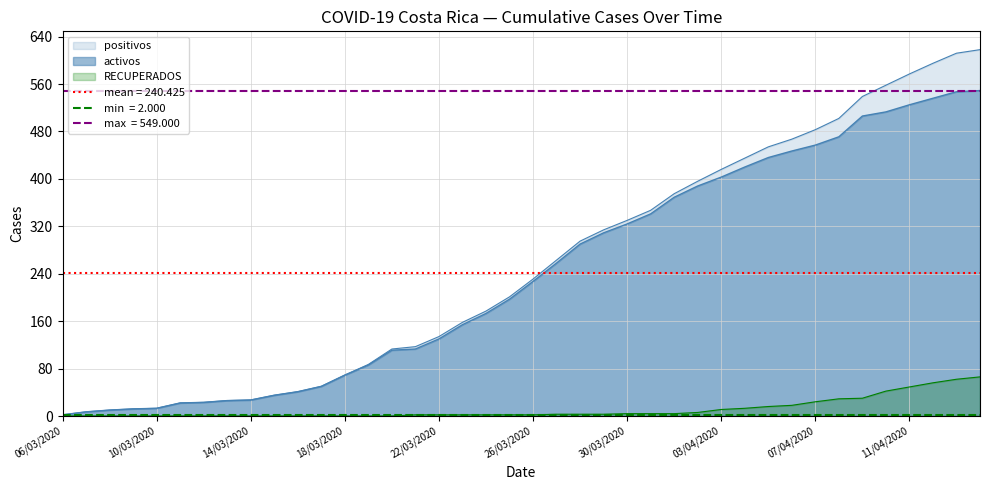

Which label corresponds to the largest value in the chart?

14/04/2020